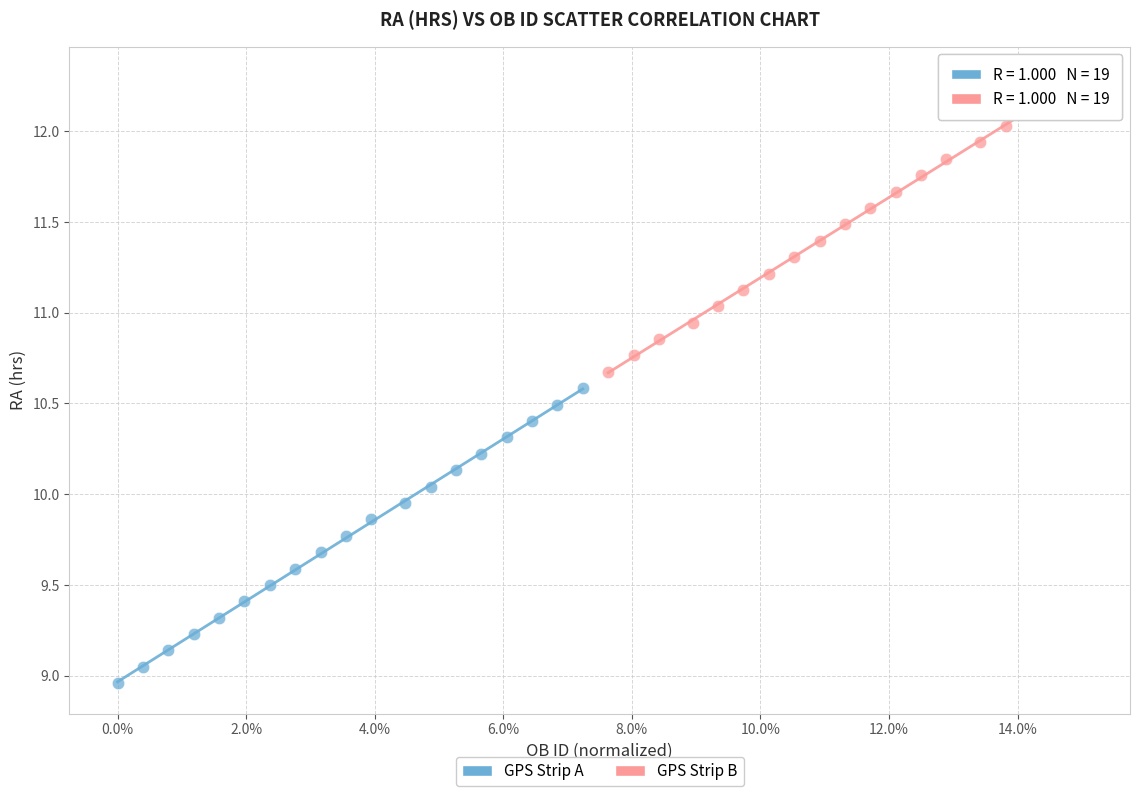

Which series has the largest Y range (max minus min)?

GPS Strip B